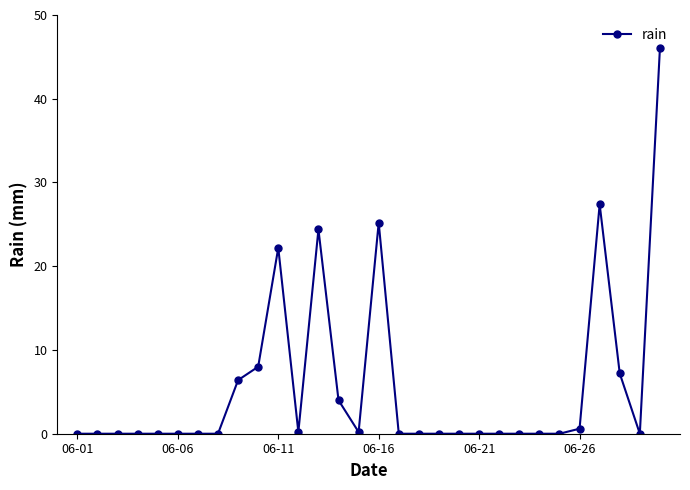

True or false: the data has more than 2 interior local peaks.

True